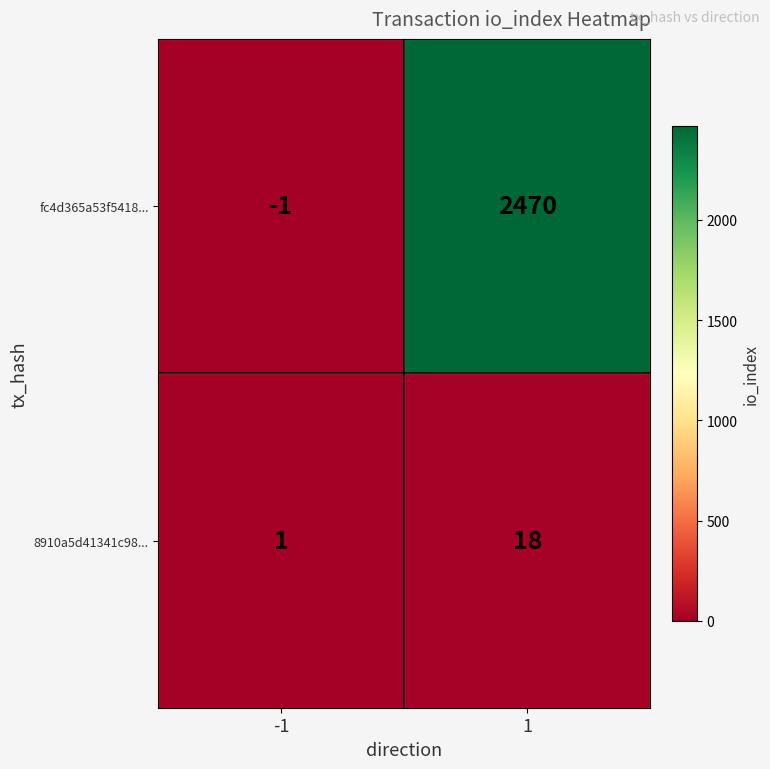

Reading left to right, what are all the values shown in this chart?

fc4d365a53f5418...: -1=-1	1=2470
8910a5d41341c98...: -1=1	1=18